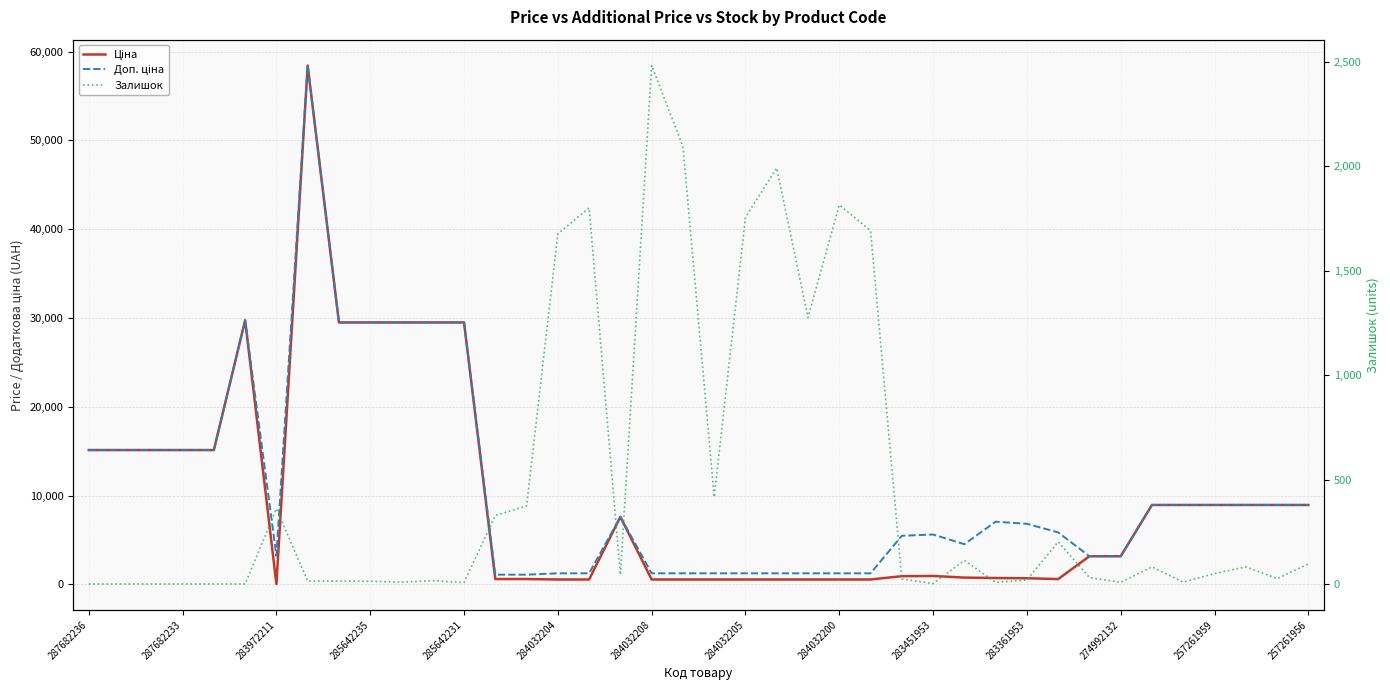

Is it true that Залишок equals 41.4 at 38?

False